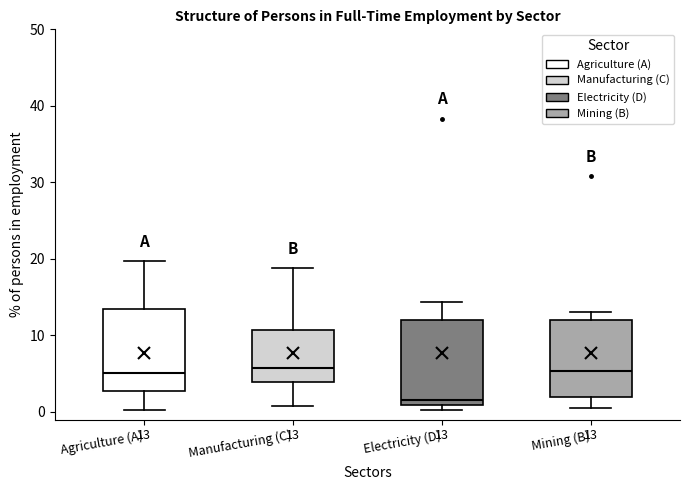

Which box's median line is the lowest?

Electricity (D)